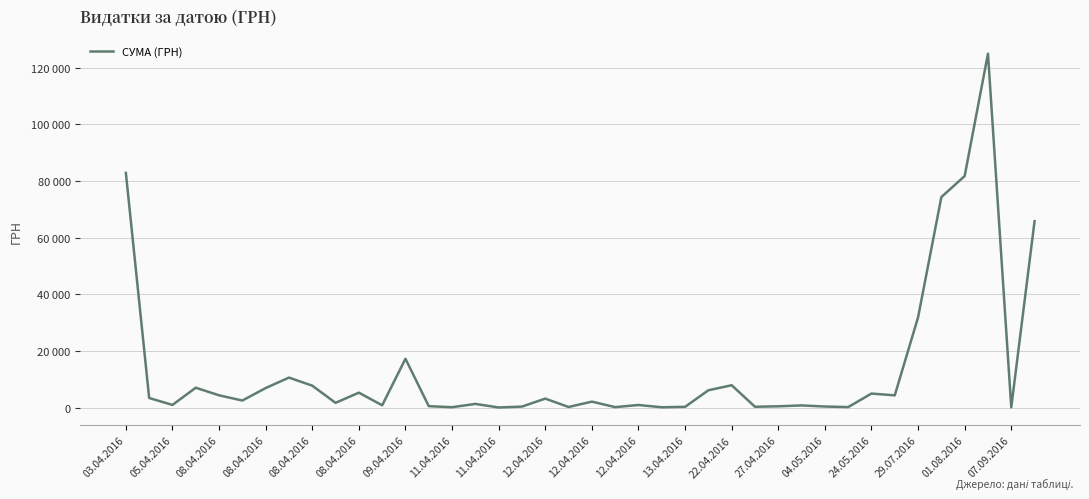

What is the maximum value shown in the chart?

124904.8